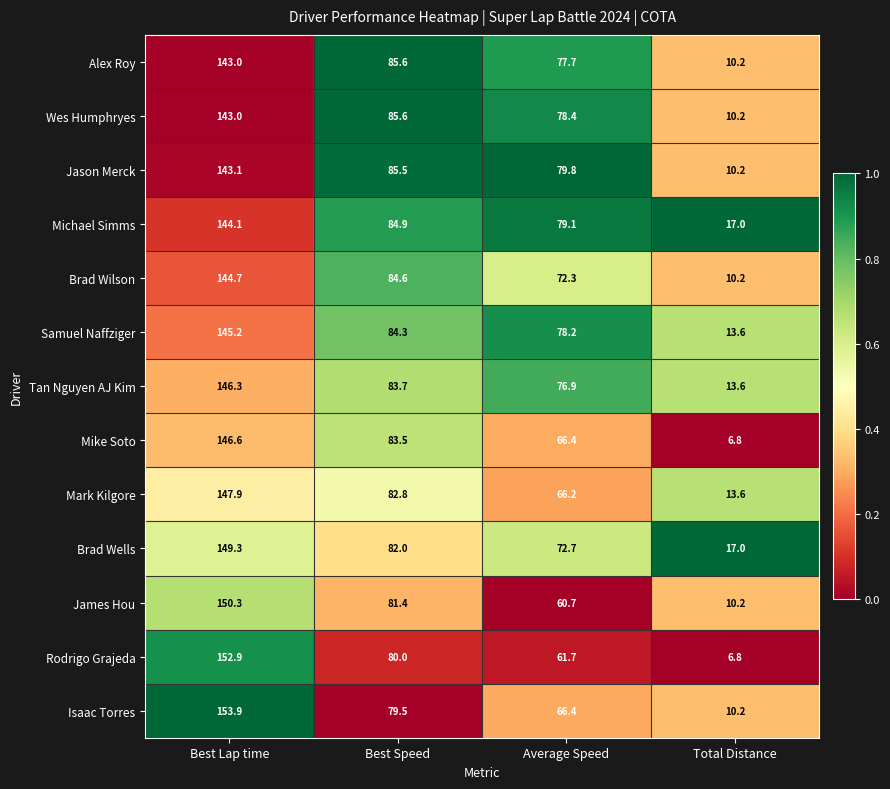

What is the difference between the maximum and minimum values in the Mark Kilgore series?

134.3